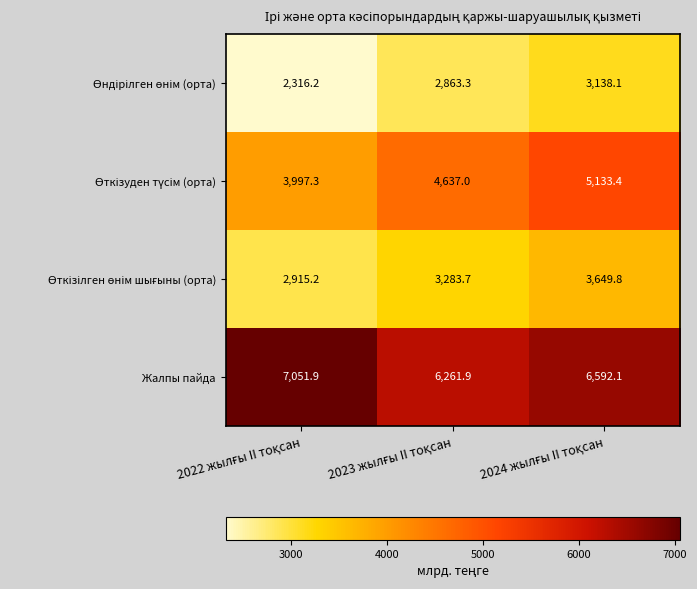

Which series has the largest total across all categories?

Жалпы пайда